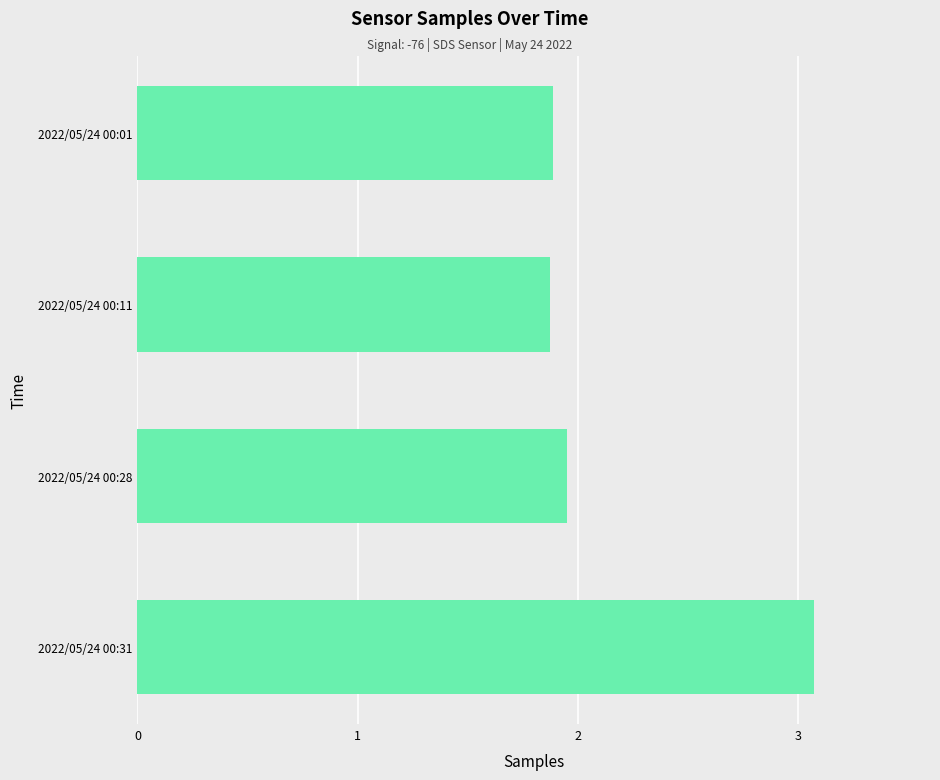

Between 2022/05/24 00:31 and 2022/05/24 00:01, which is larger?

2022/05/24 00:31